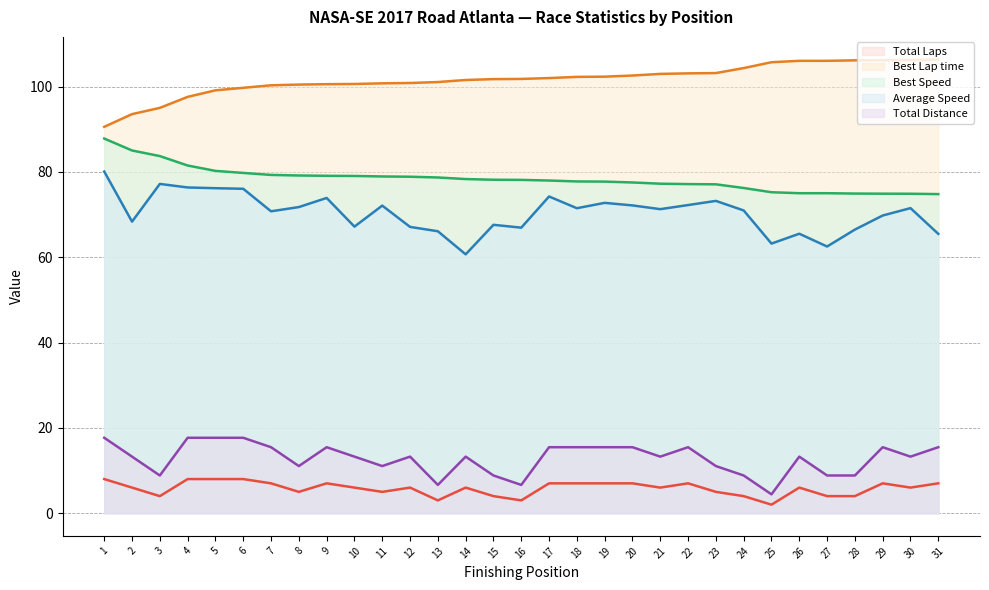

How many data points does each series have?

31